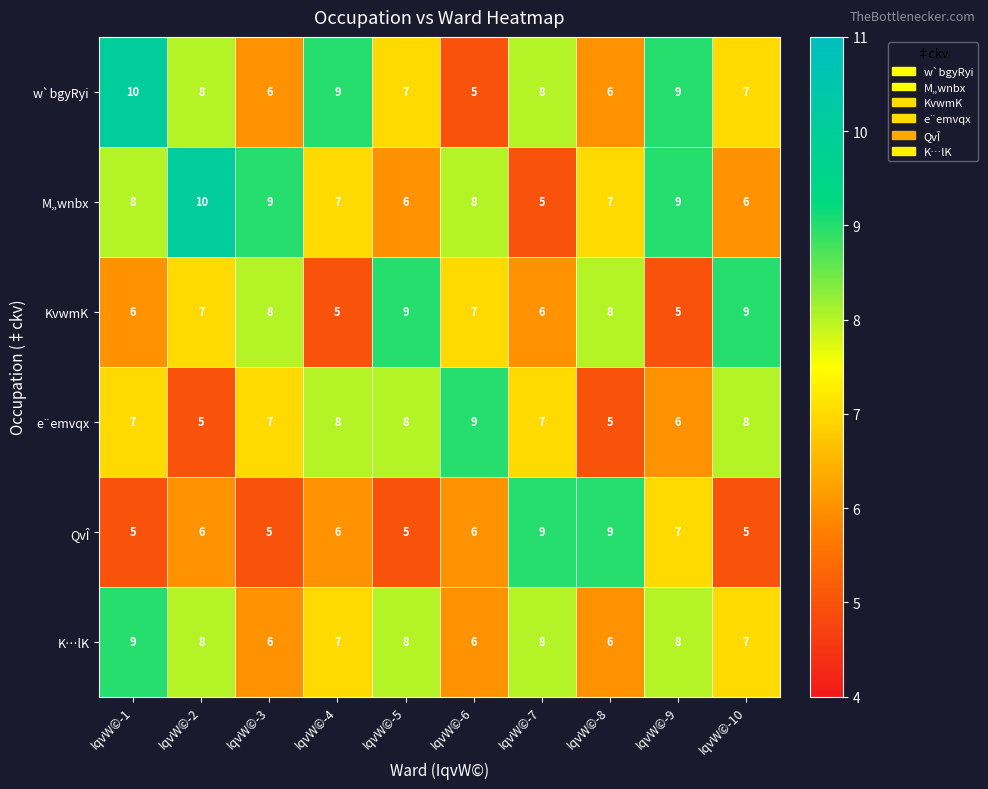

At how many categories does at least one series exceed 5?

10